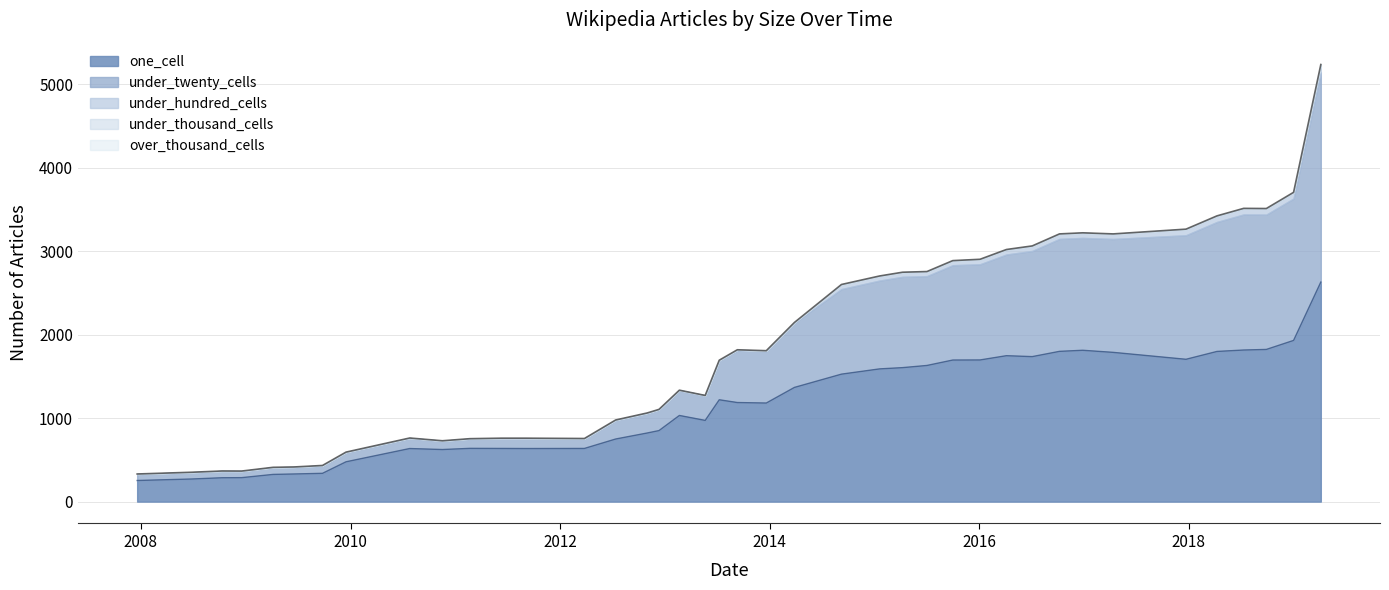

At which category is the sum across all series the highest?

2019-04-06